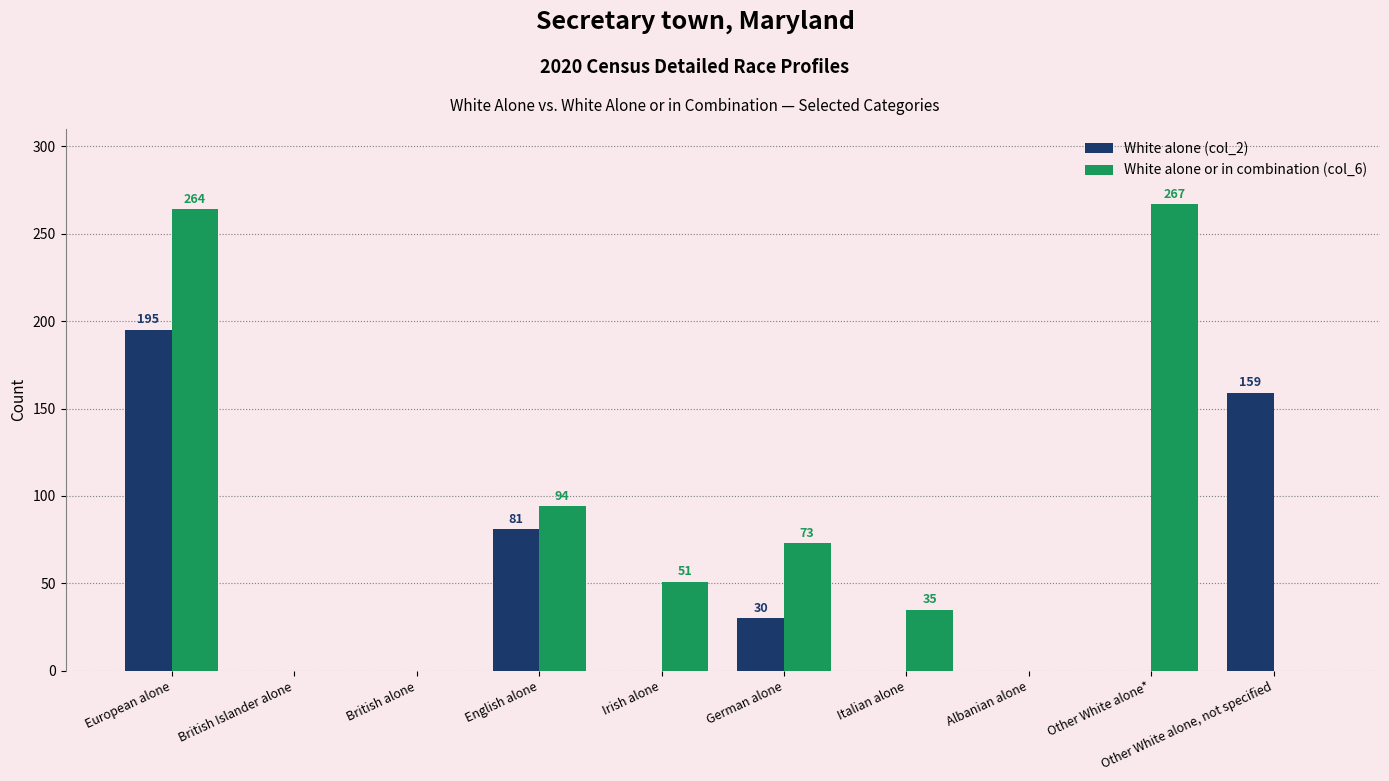

Is it true that White alone (col_2) equals 105 at Irish alone?

False